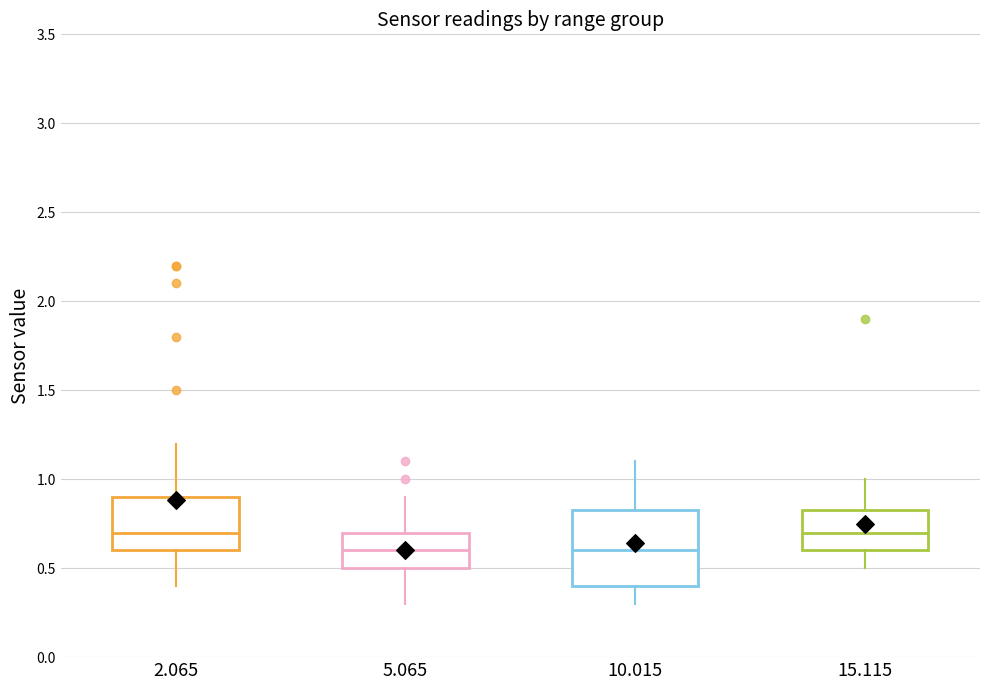

Comparing the boxes themselves (not the whiskers), which one is the tallest?

10.015